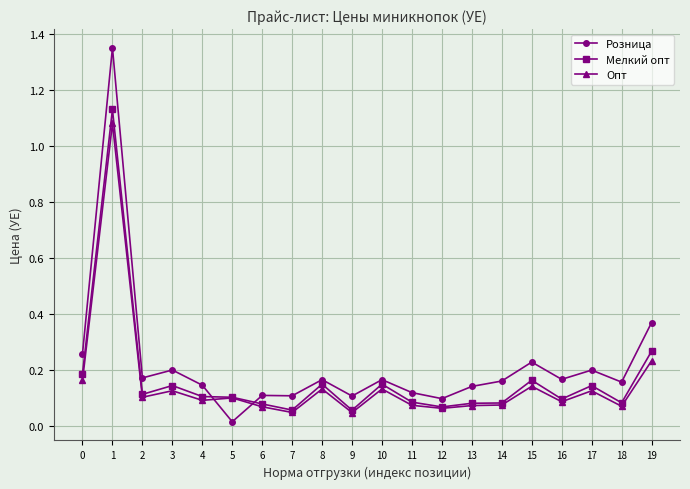

At which category does the chart reach its minimum across all series?

5